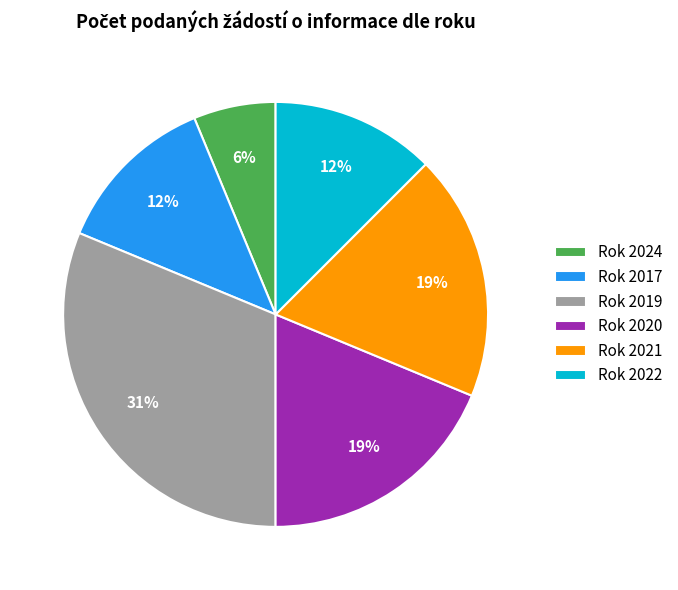

Approximately how many times larger is the value at Rok 2017 compared to Rok 2024?

2.0